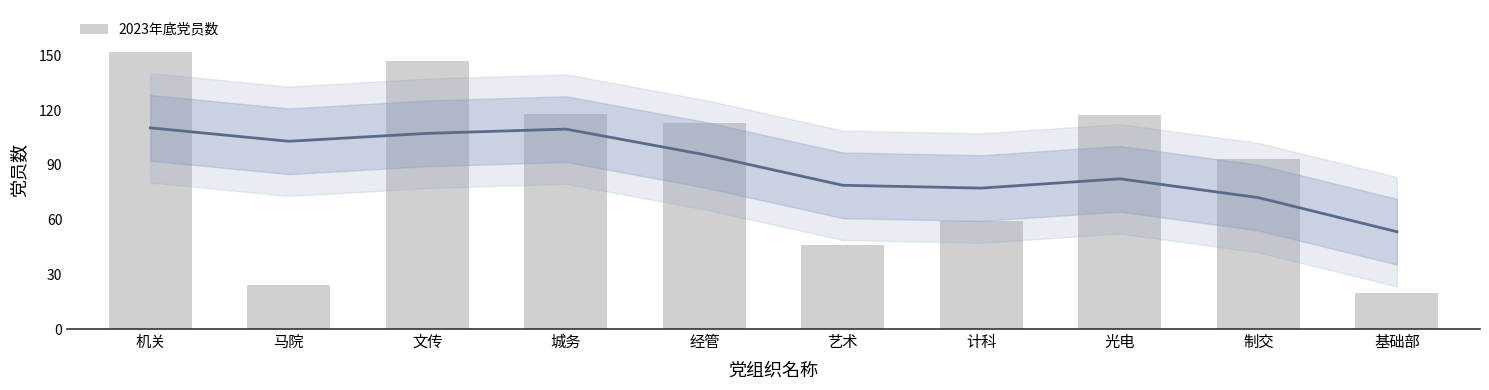

Reading left to right, what are all the values shown in this chart?

机关=152	马院=24	文传=147	城务=118	经管=113	艺术=46	计科=59	光电=117	制交=93	基础部=20